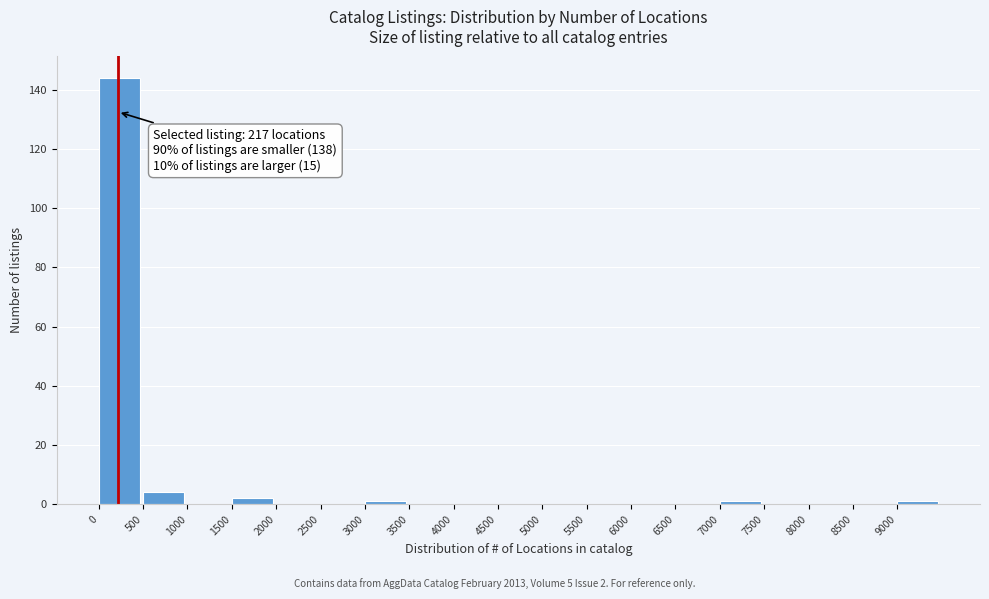

Which range on the x-axis has the tallest bar?

0 to 500